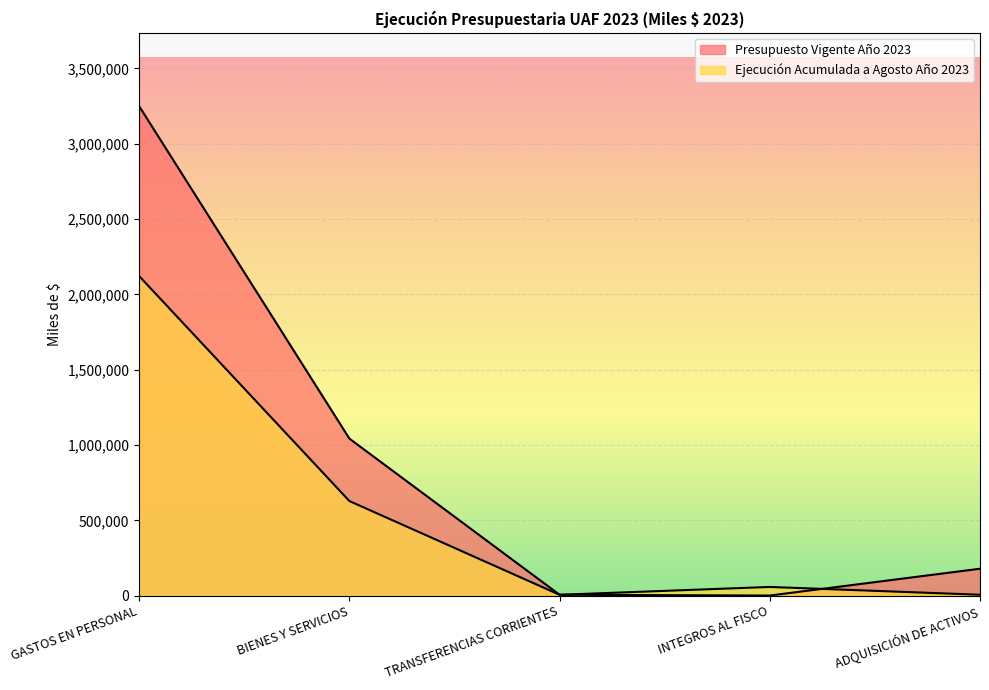

At how many categories does at least one series exceed 1488663?

1